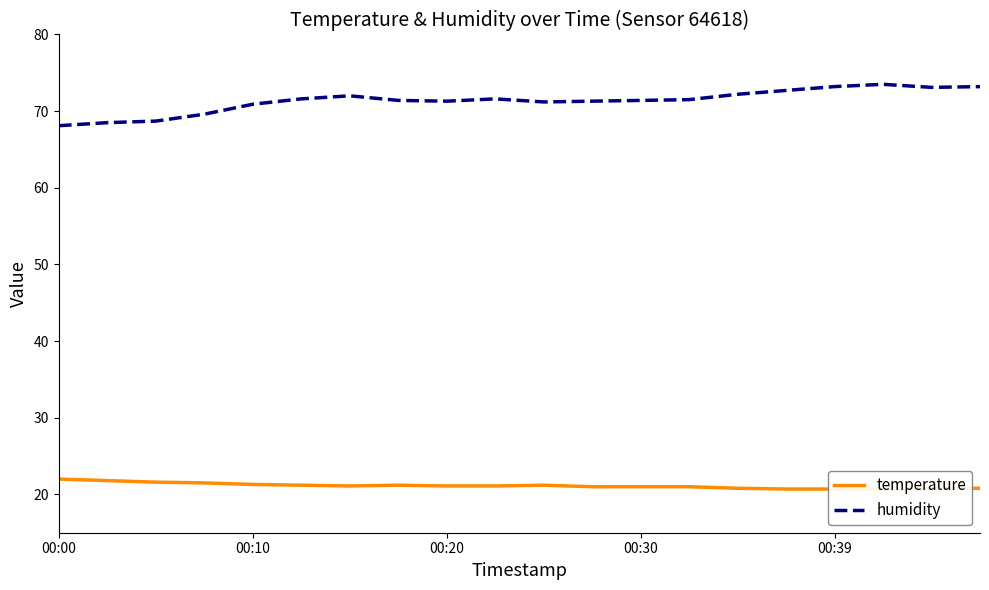

At which category is the sum across all series the highest?

17